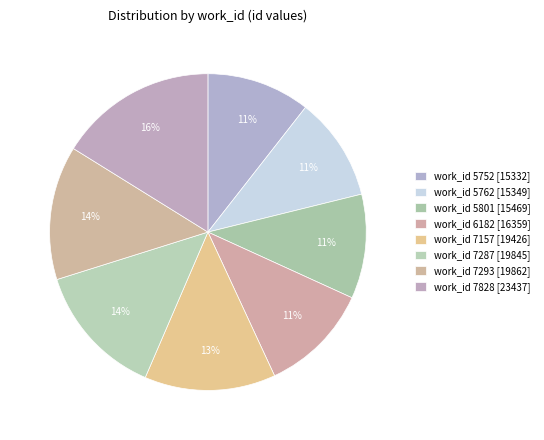

How many slices are in this pie chart?

8